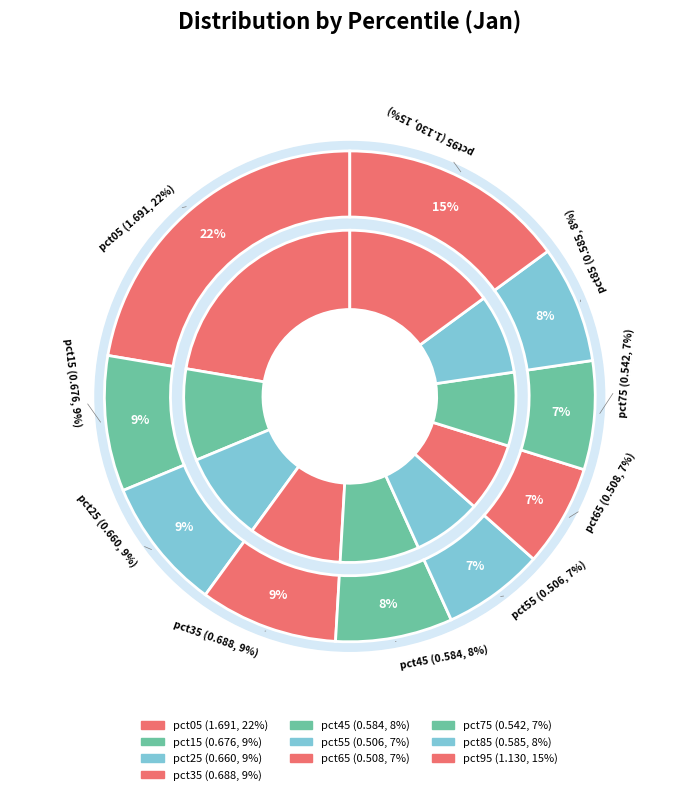

To the nearest percent, what percentage of the pie is pct35?

9%